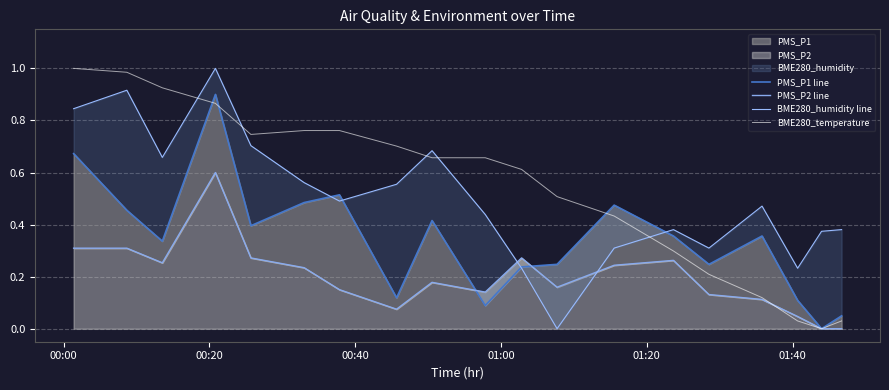

Which series has the largest total across all categories?

BME280_temperature